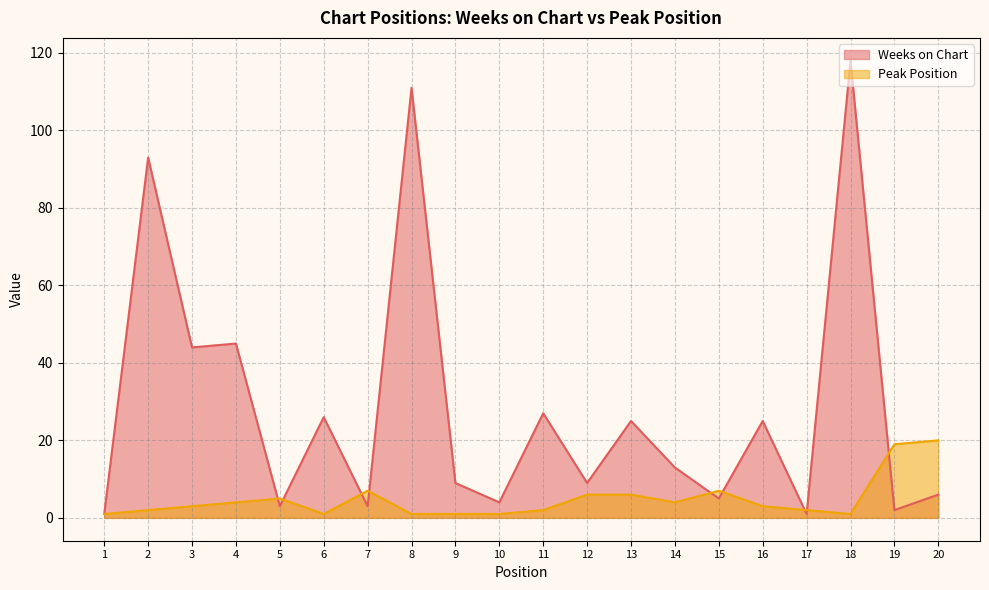

What is the minimum value for Weeks on Chart?

1